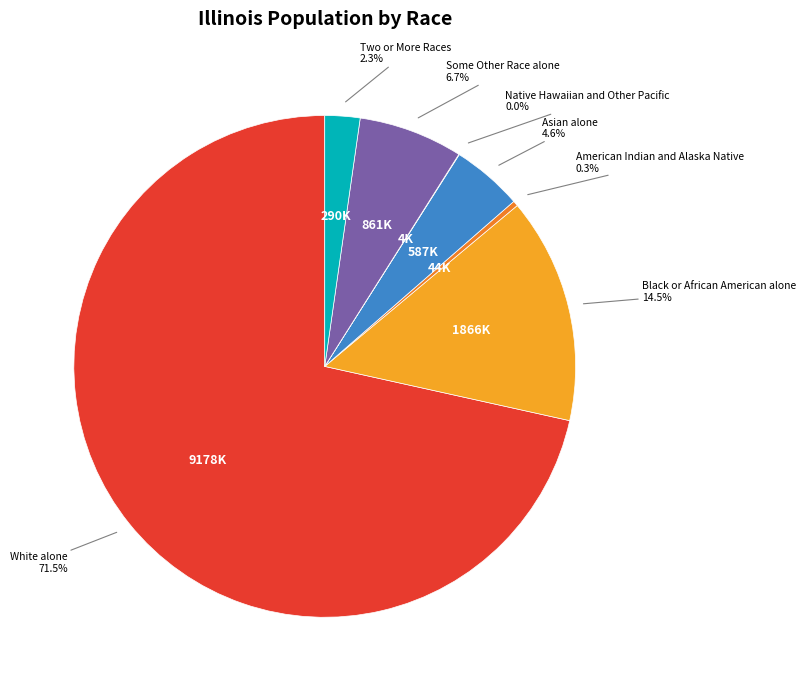

Which category has the biggest portion of the pie?

White alone